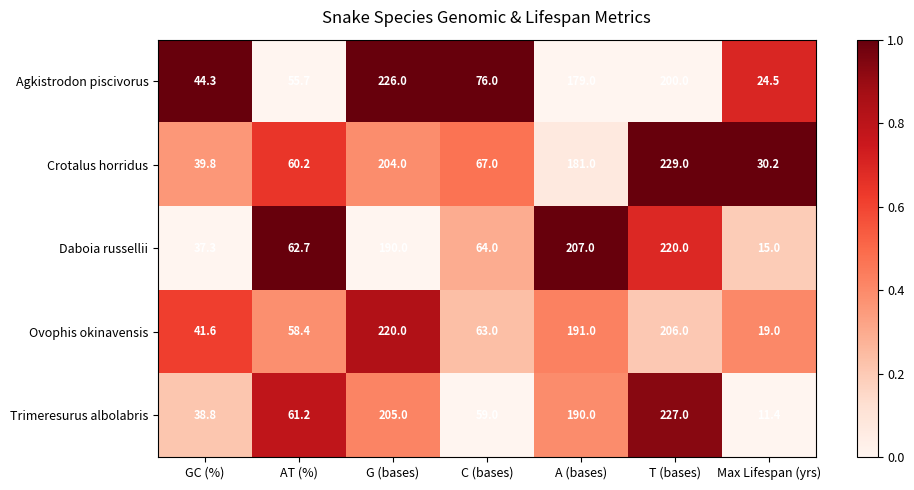

Rank the series by their average value, from highest to lowest.

Crotalus horridus, Agkistrodon piscivorus, Ovophis okinavensis, Daboia russellii, Trimeresurus albolabris